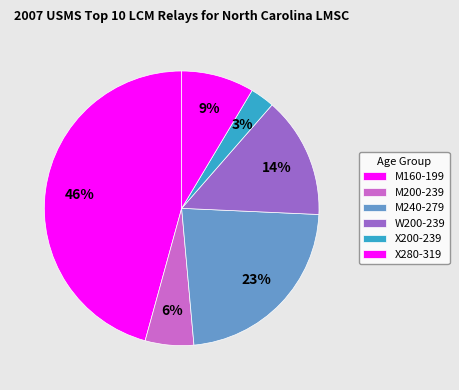

How many segments does this pie chart have?

6